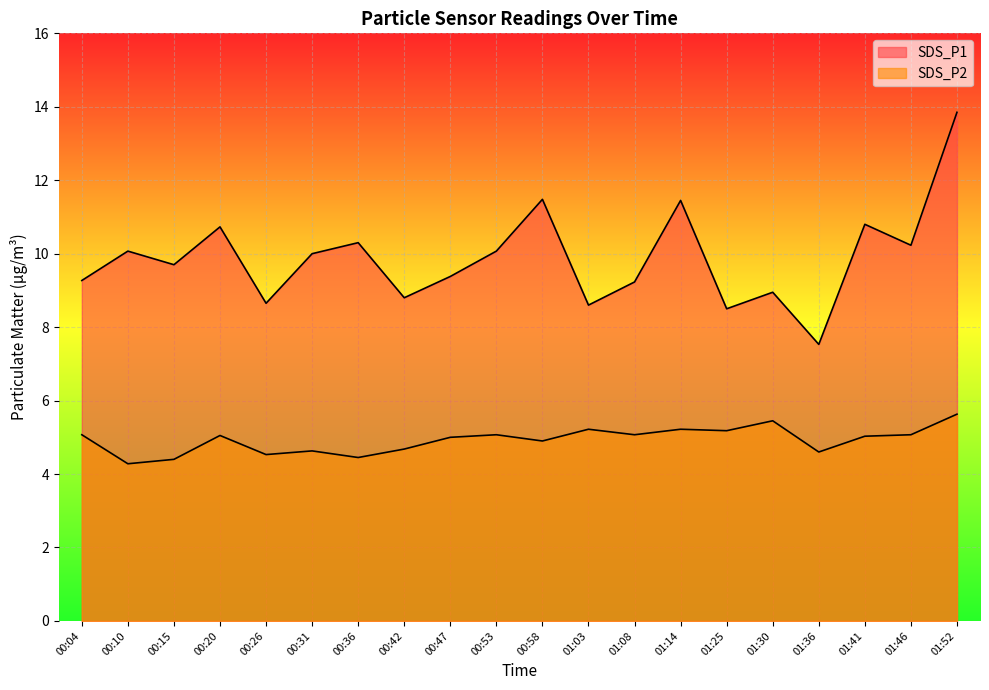

Does the chart display data point markers on the line(s)?

No